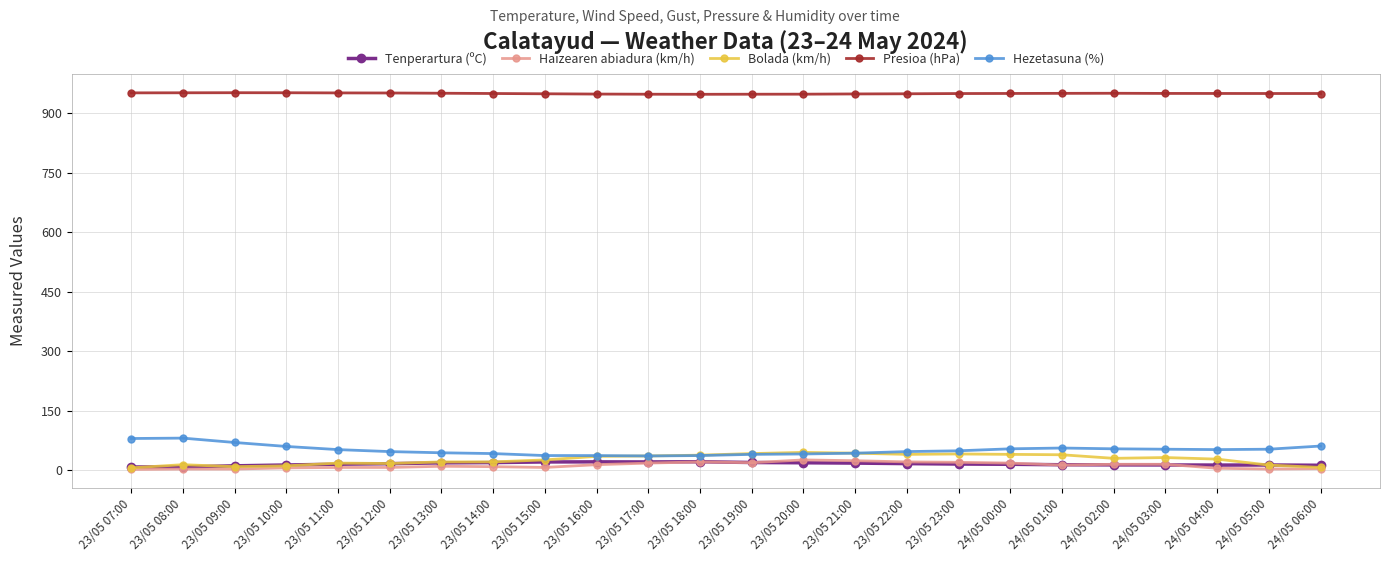

What is the greatest value displayed?

952.1